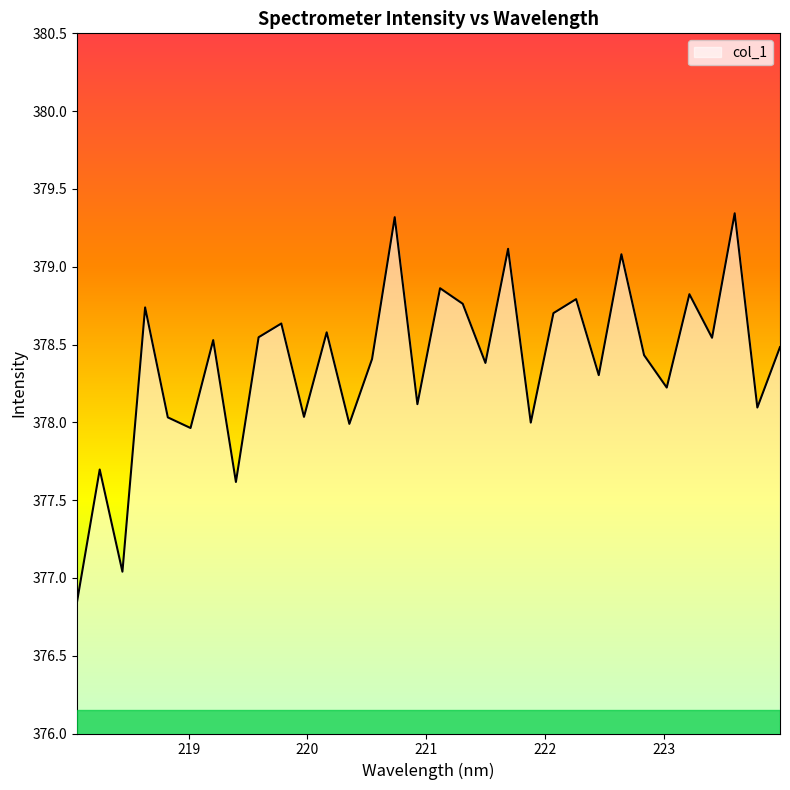

What is the greatest value displayed?

379.3